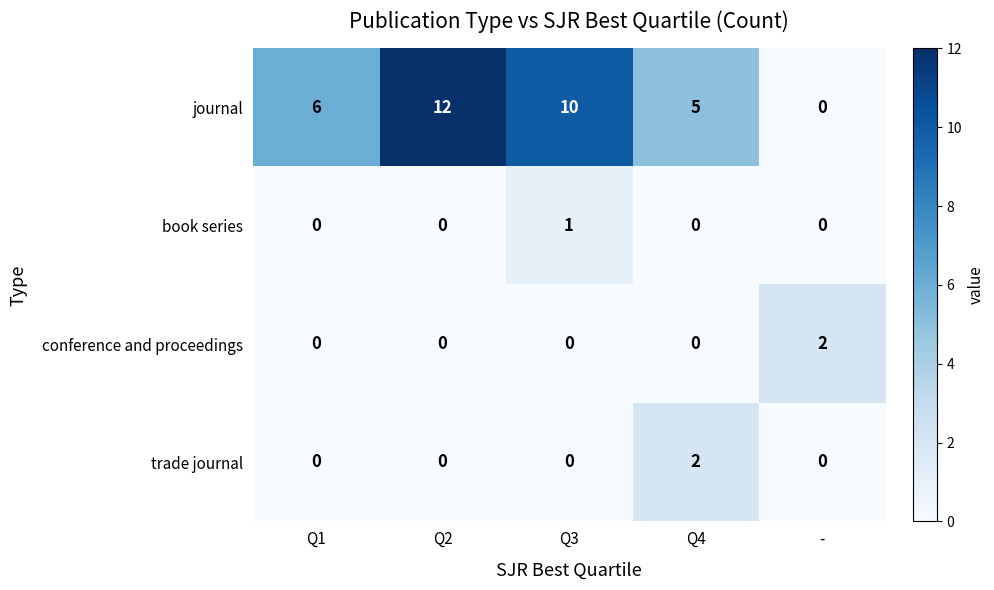

At which category is the sum across all series the highest?

Q2